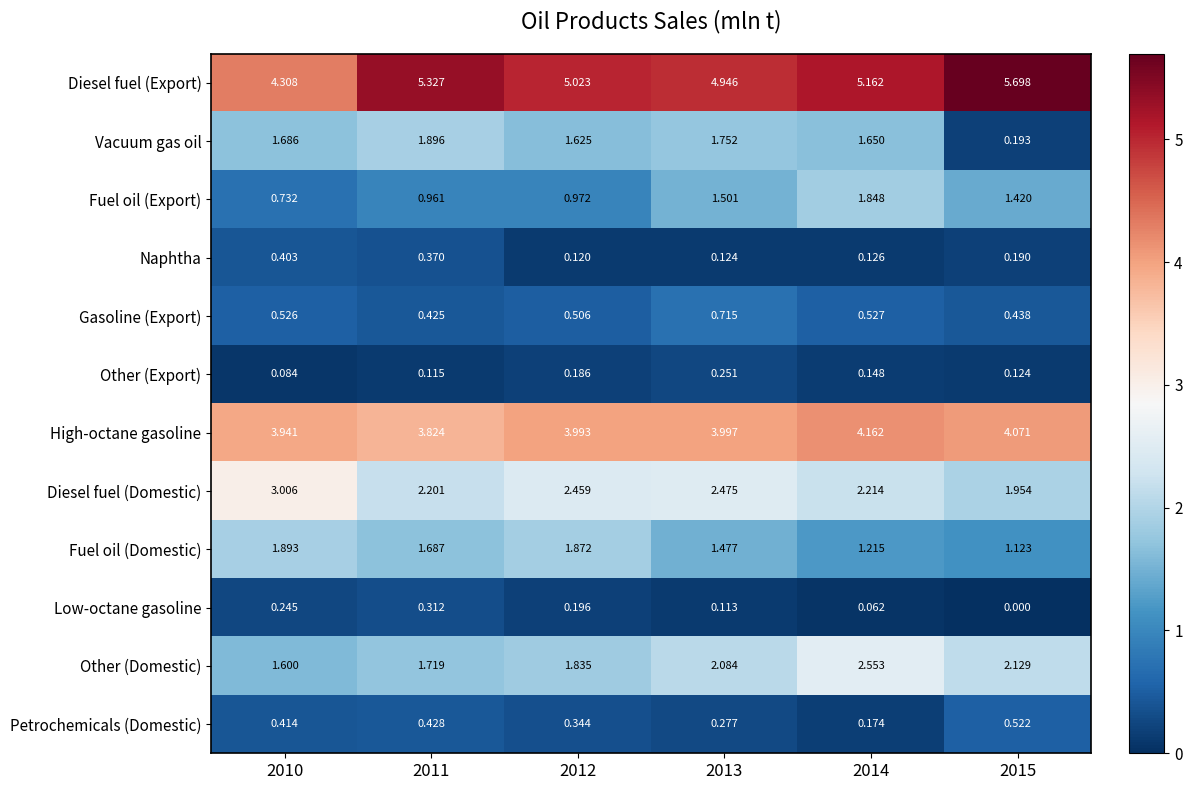

Which series changed the most between 2010 and 2011?

Diesel fuel (Export)